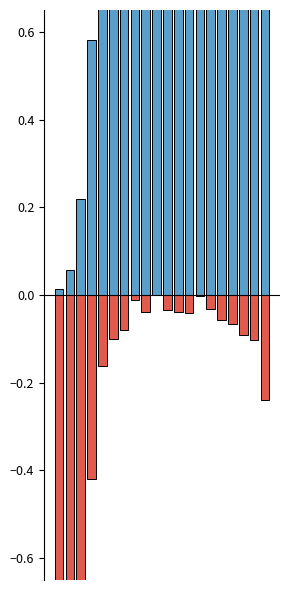

The value of Negative at 1 is -0.9. True or false?

True